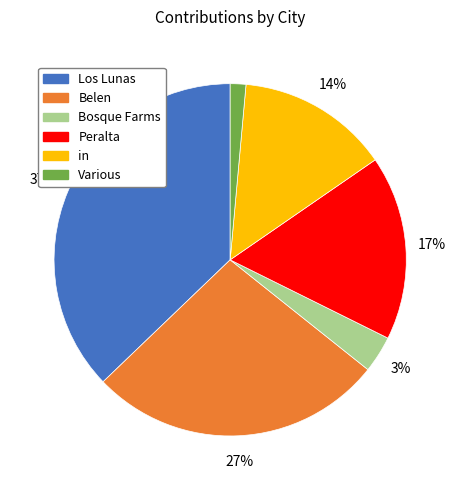

Between Peralta and Belen, which is larger?

Belen